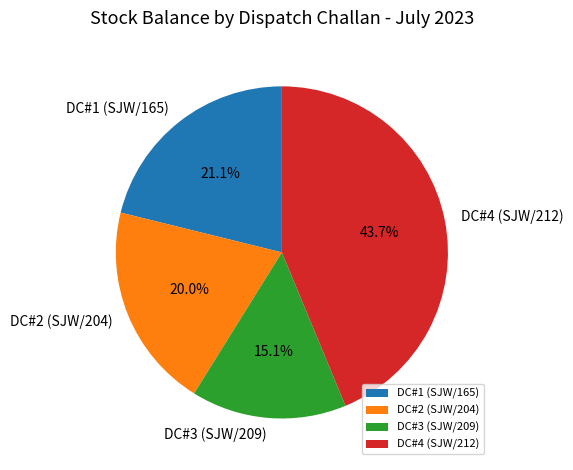

To the nearest percent, what is the difference between the DC#3 (SJW/209) and DC#1 (SJW/165) slice percentages?

6%